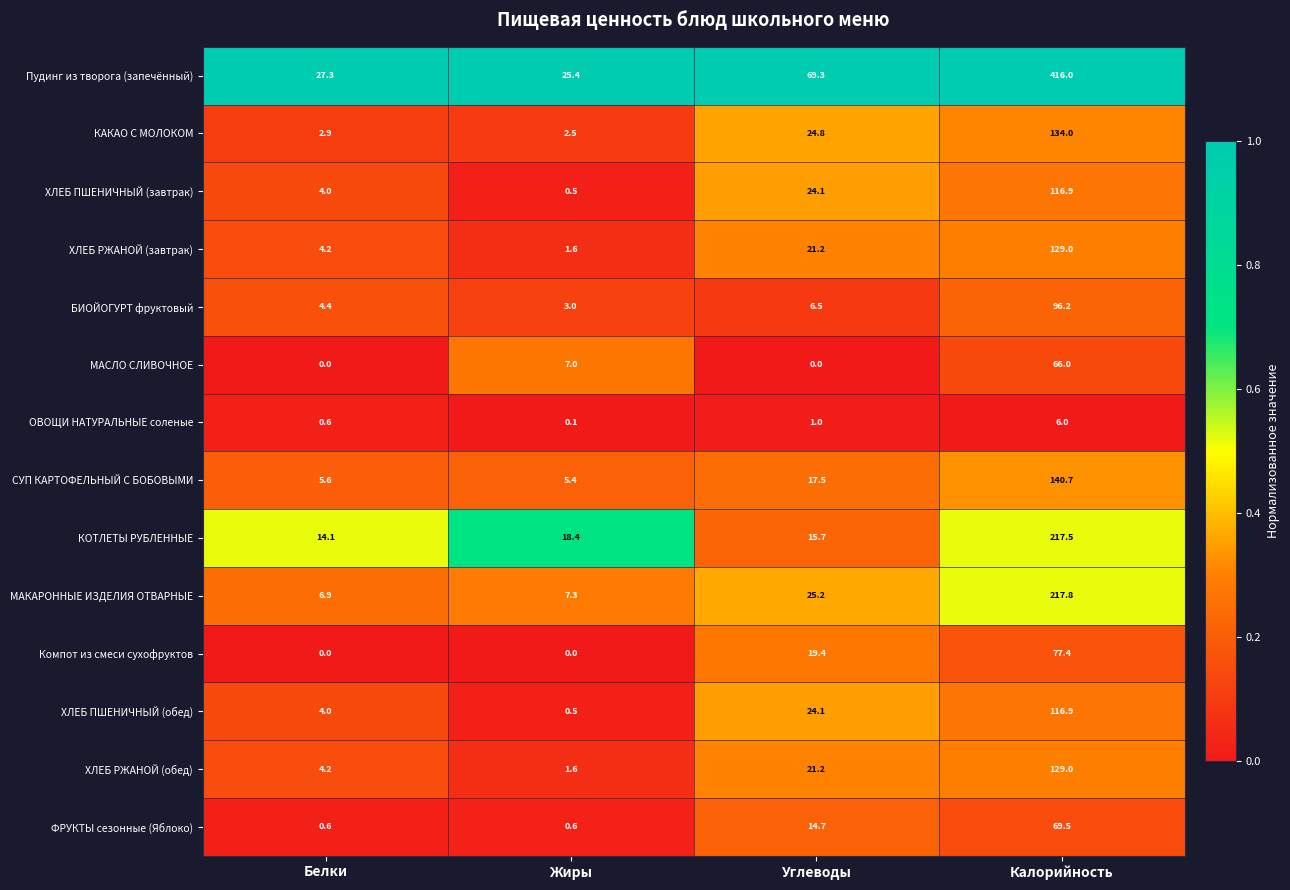

Rank the categories by БИОЙОГУРТ фруктовый value from lowest to highest.

Жиры, Белки, Углеводы, Калорийность